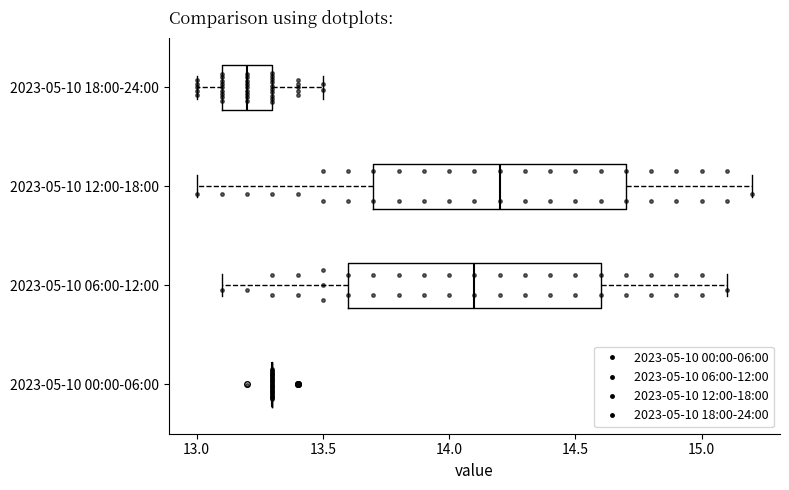

Where does the right whisker of the box for 2023-05-10 06:00-12:00 end on the x-axis? The values are not printed on the chart, so give them approximately, as read against the axis.

15.1